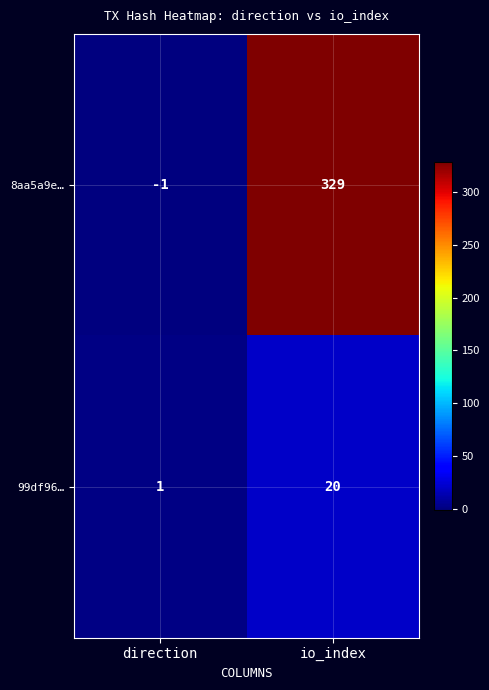

List the series in order of their overall mean, lowest first.

99df96…, 8aa5a9e…